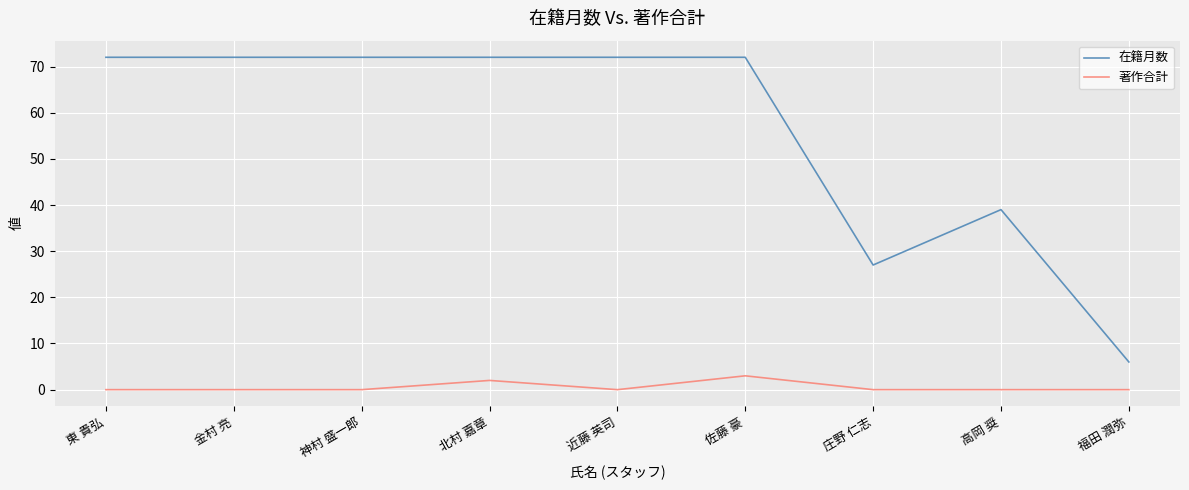

What is the spread (max minus min) of values at 高岡 奨?

39